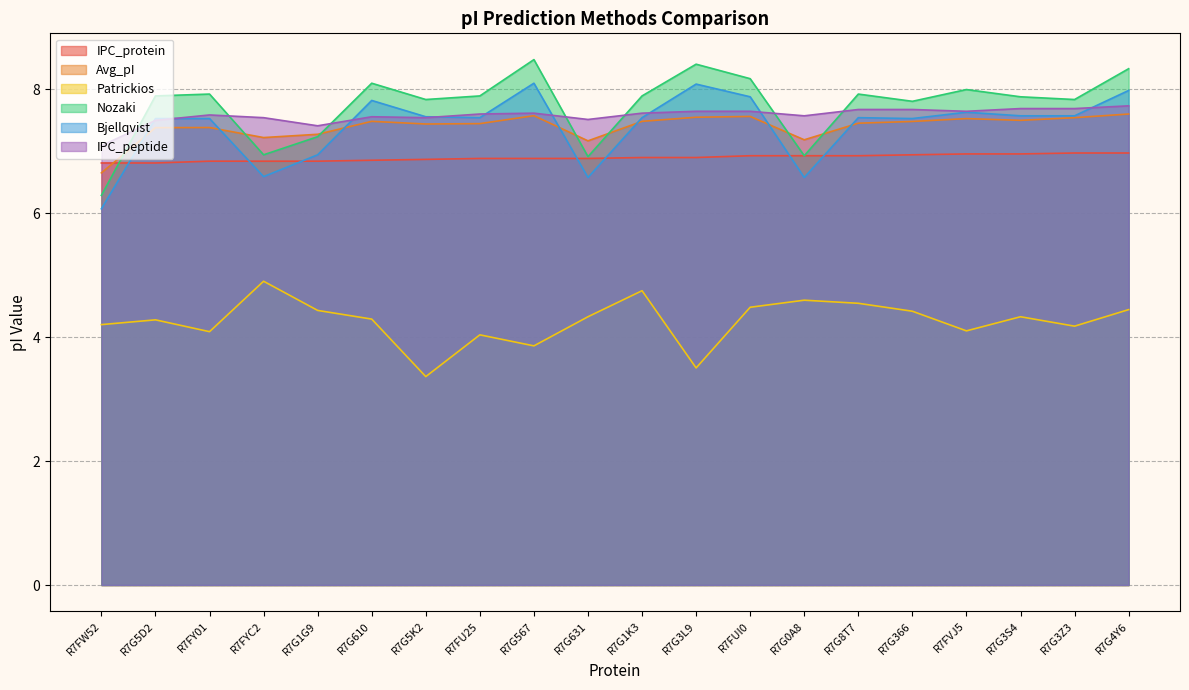

What is the sum of the Avg_pI values at R7FU25 and R7FYC2?

14.7